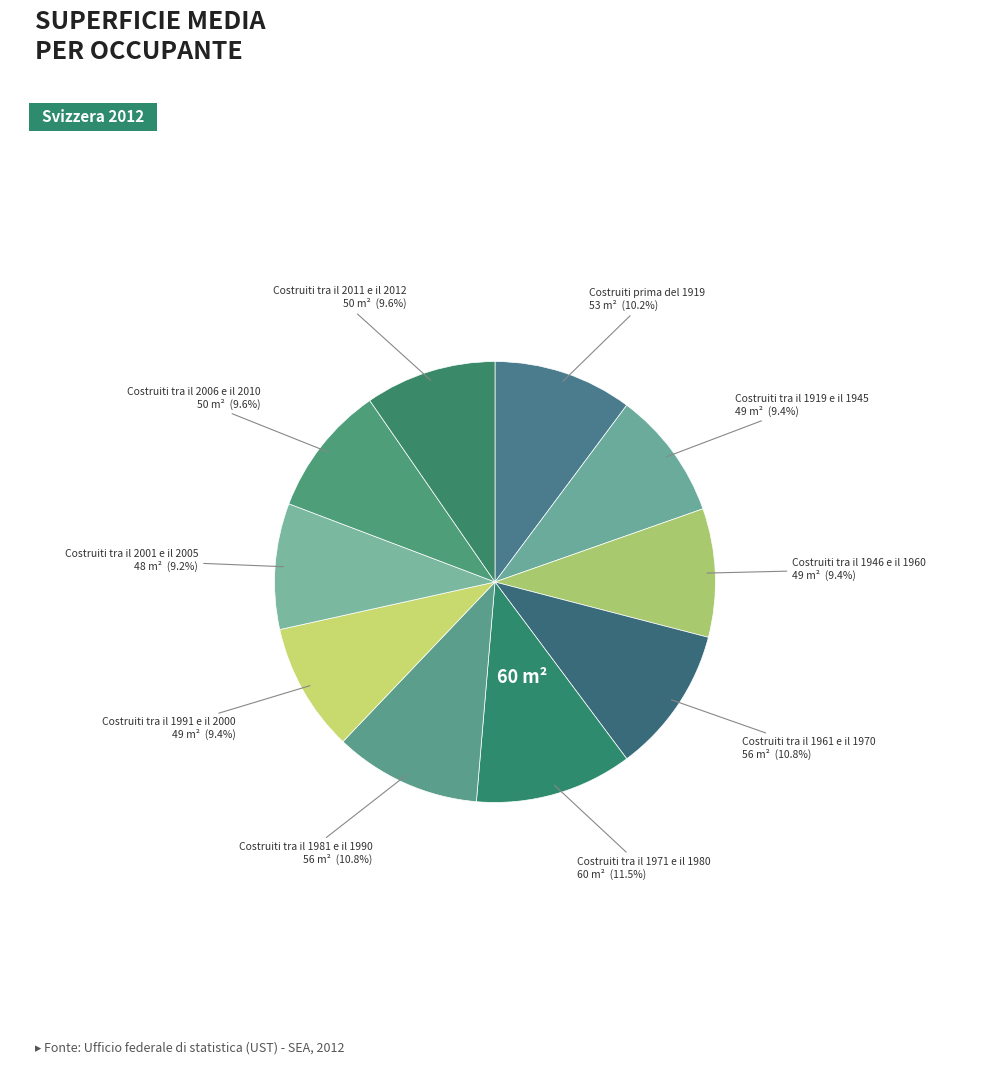

To the nearest percent, what is the difference between the largest and smallest slice percentages?

2%